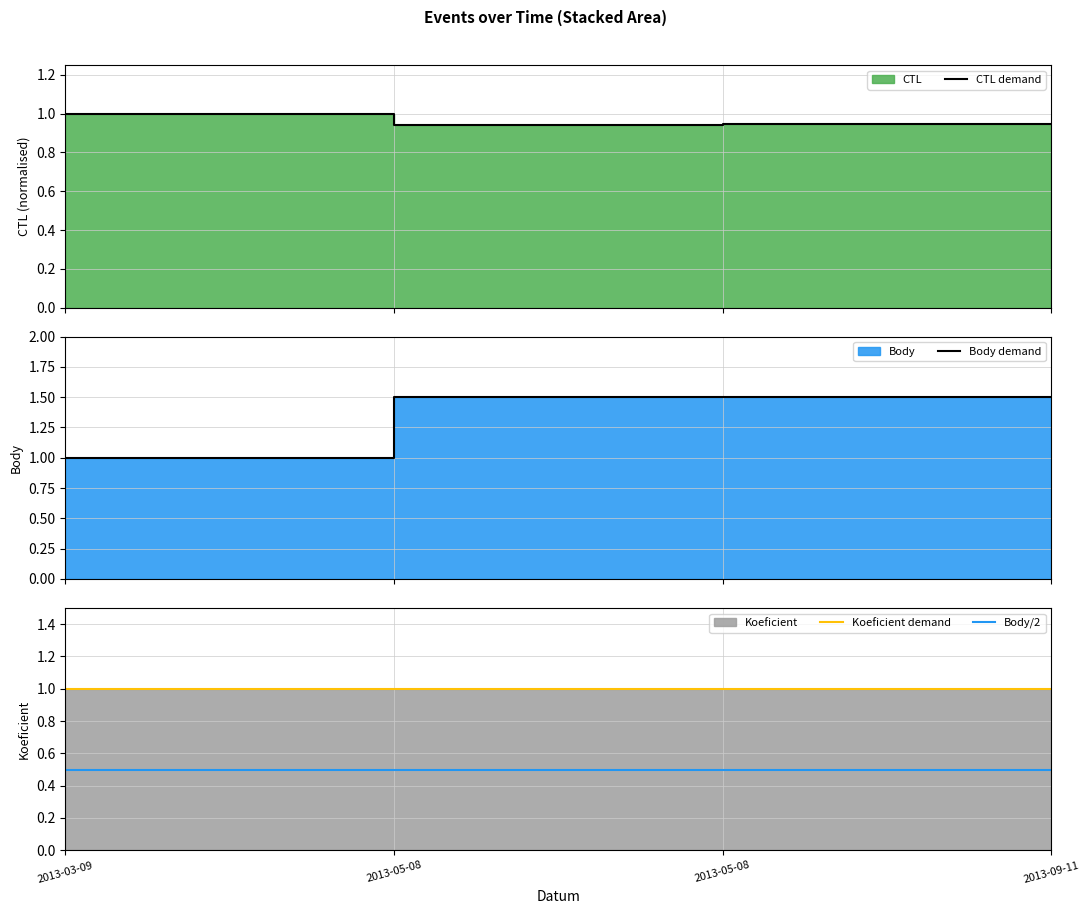

True or false: Koeficient demand and CTL demand cross at least once.

False